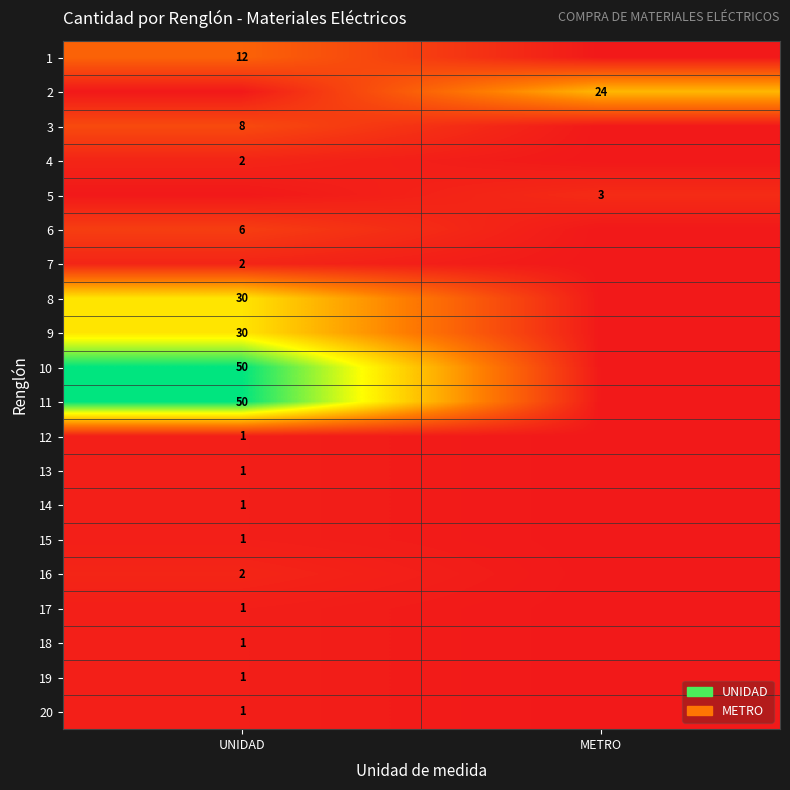

The 2 series shows 24 at METRO. True or false?

True